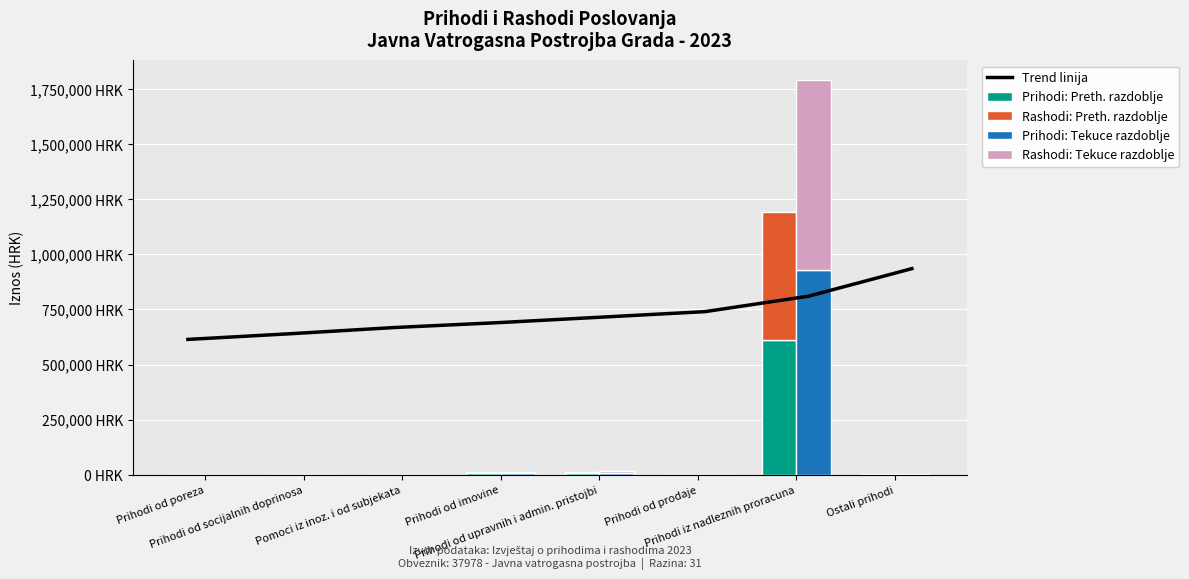

What are all the series names shown in the legend?

Trend linija, Prihodi: Preth. razdoblje, Rashodi: Preth. razdoblje, Prihodi: Tekuce razdoblje, Rashodi: Tekuce razdoblje